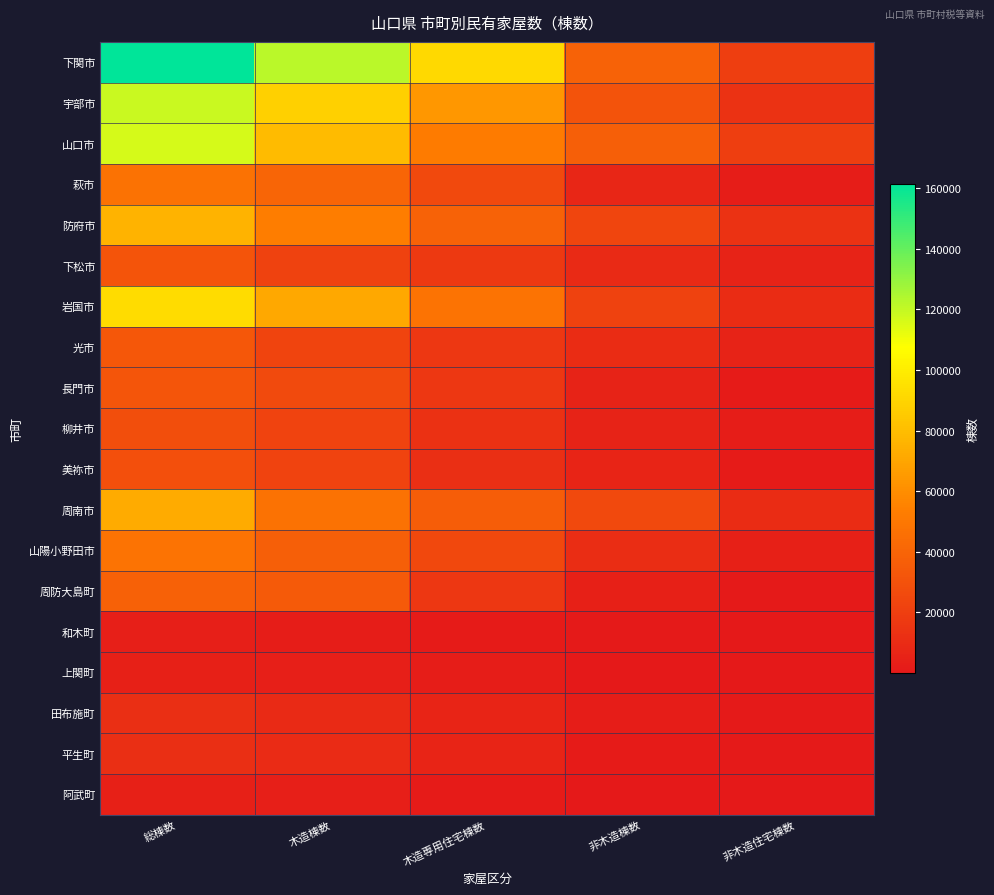

At which category is the sum across all series the highest?

総棟数